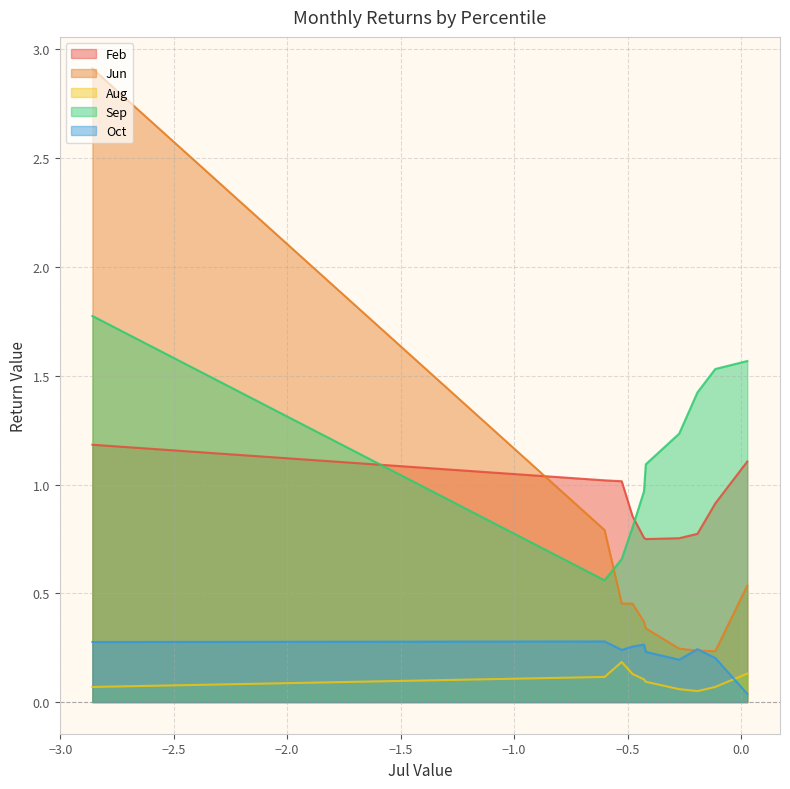

The Oct series shows 0.3 at pct65. True or false?

False